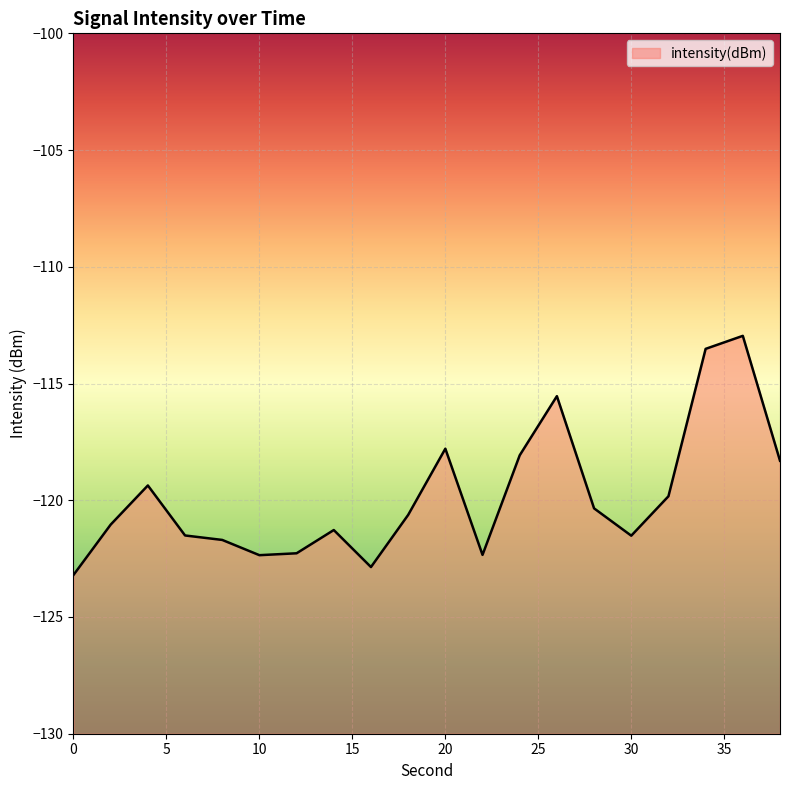

What is the average value?

-119.8